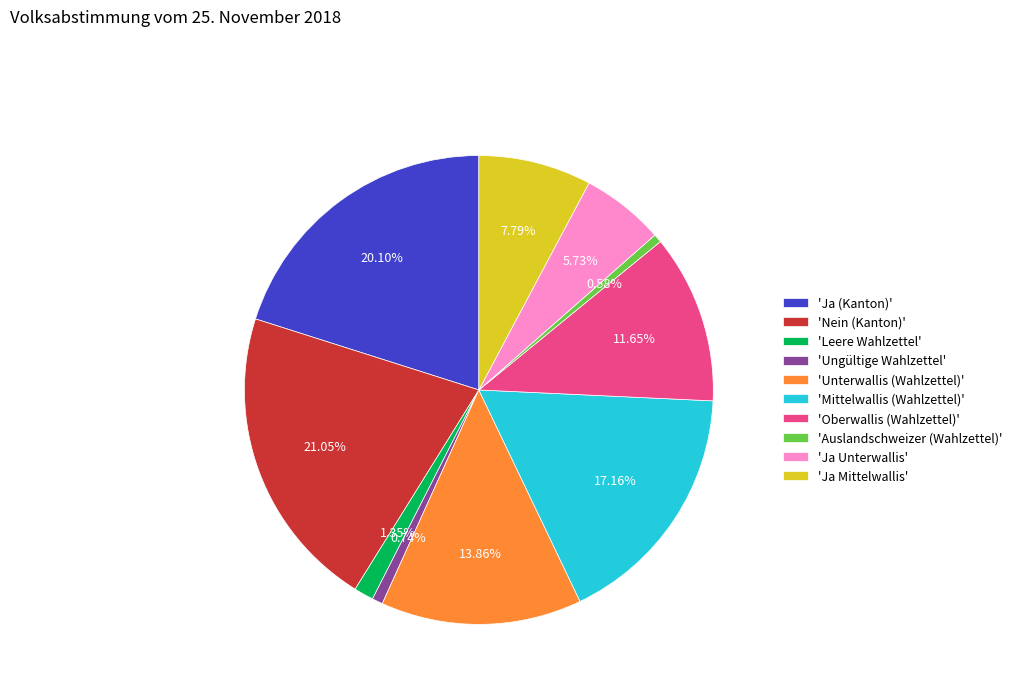

How many segments does this pie chart have?

10